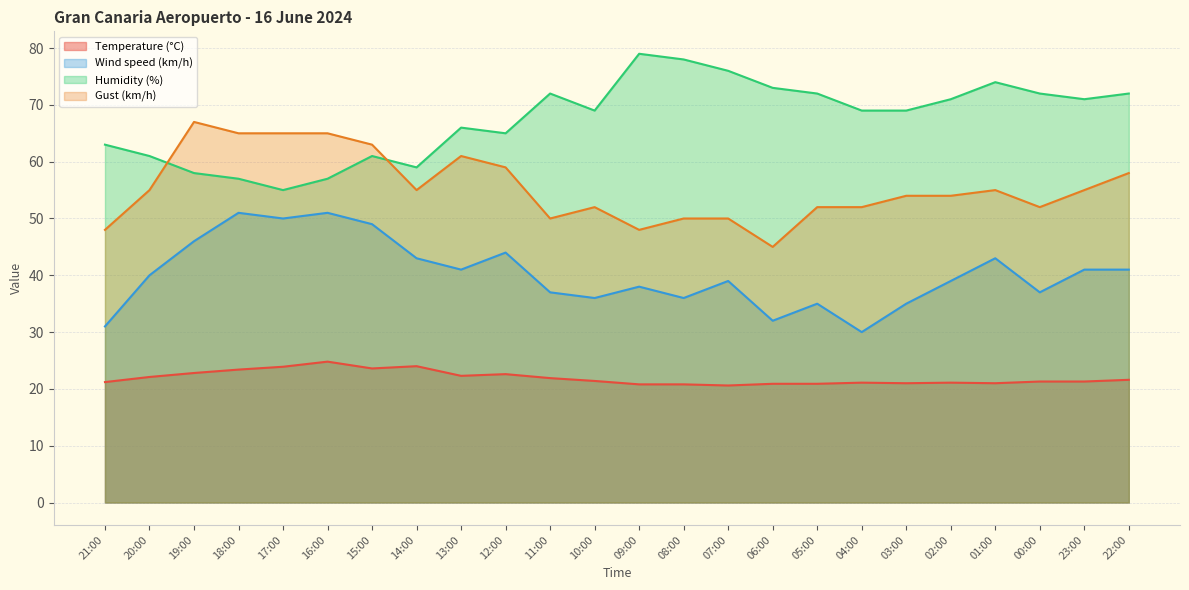

What value does the Temperature (°C) series have at 18:00?

23.4